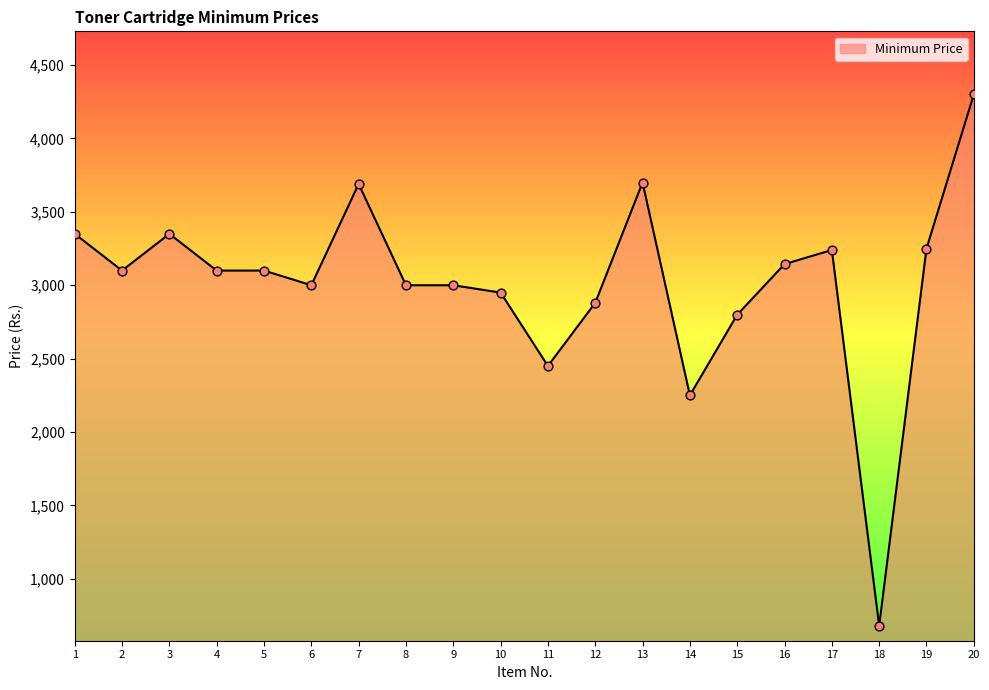

Which has a higher value, 20 or 6?

20